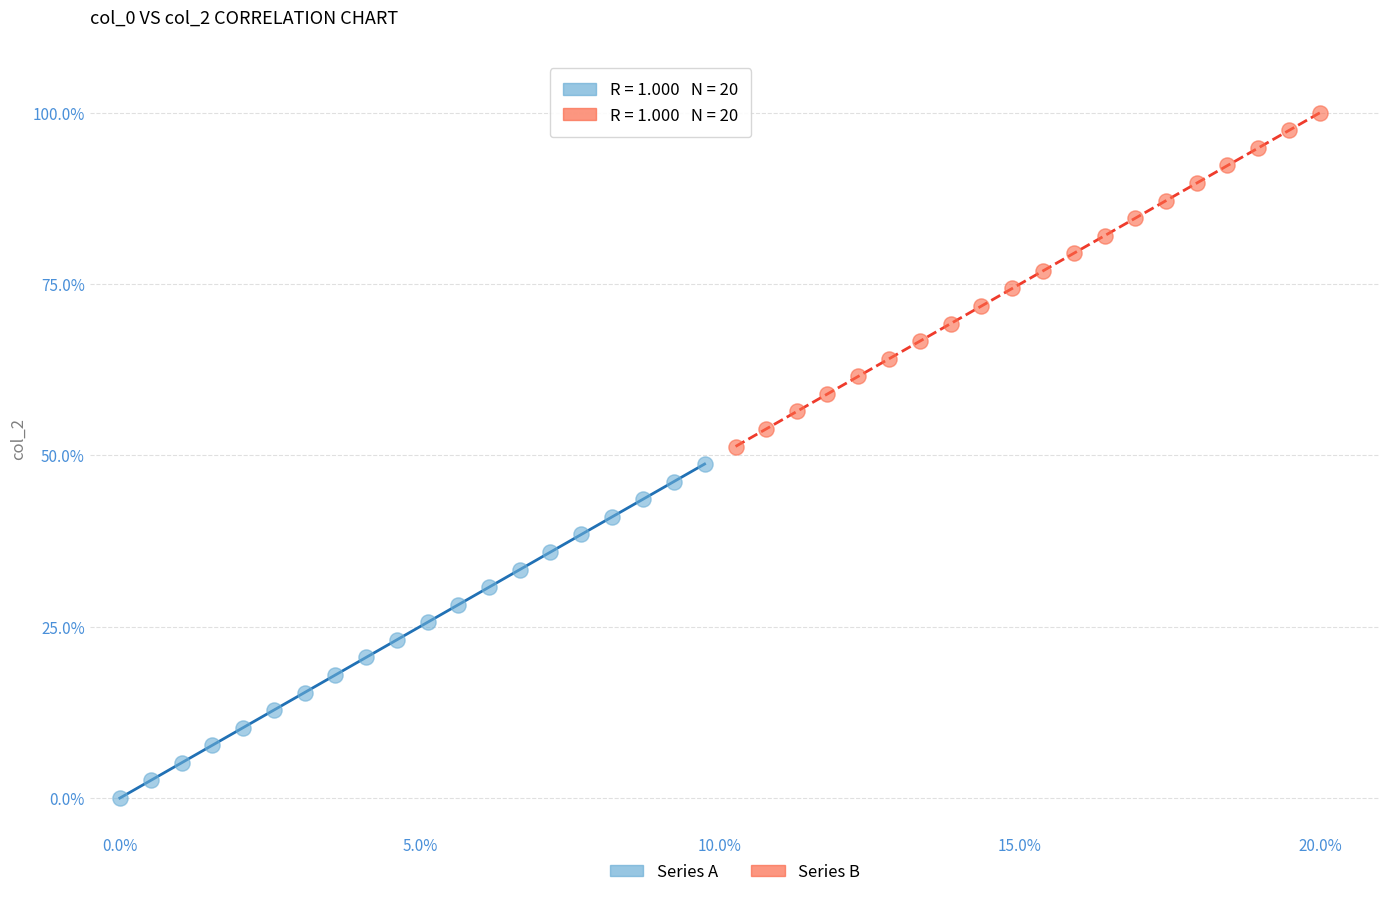

Which series contains the highest Y value?

Series B